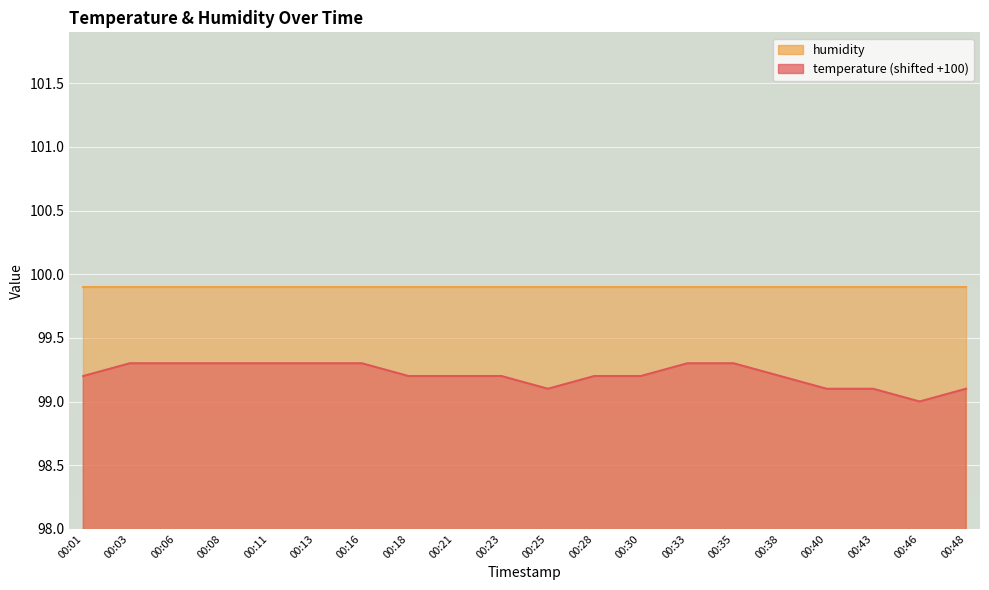

List the labels in order of value, largest first.

00:03, 00:06, 00:08, 00:11, 00:13, 00:16, 00:33, 00:35, 00:01, 00:18, 00:21, 00:23, 00:28, 00:30, 00:38, 00:25, 00:40, 00:43, 00:48, 00:46